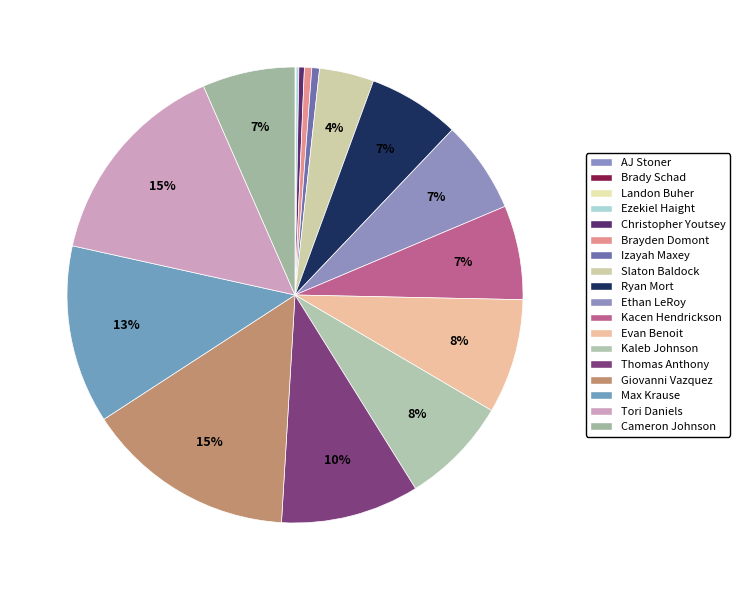

To the nearest percent, what is the difference between the Ethan LeRoy and Thomas Anthony slice percentages?

3%